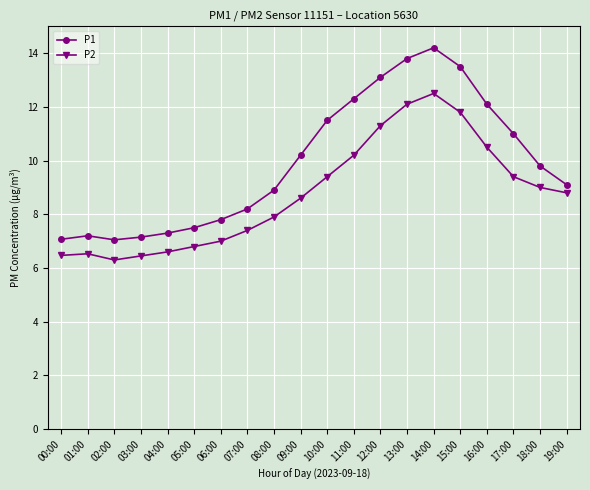

What is the average value of the P1 series?

9.9